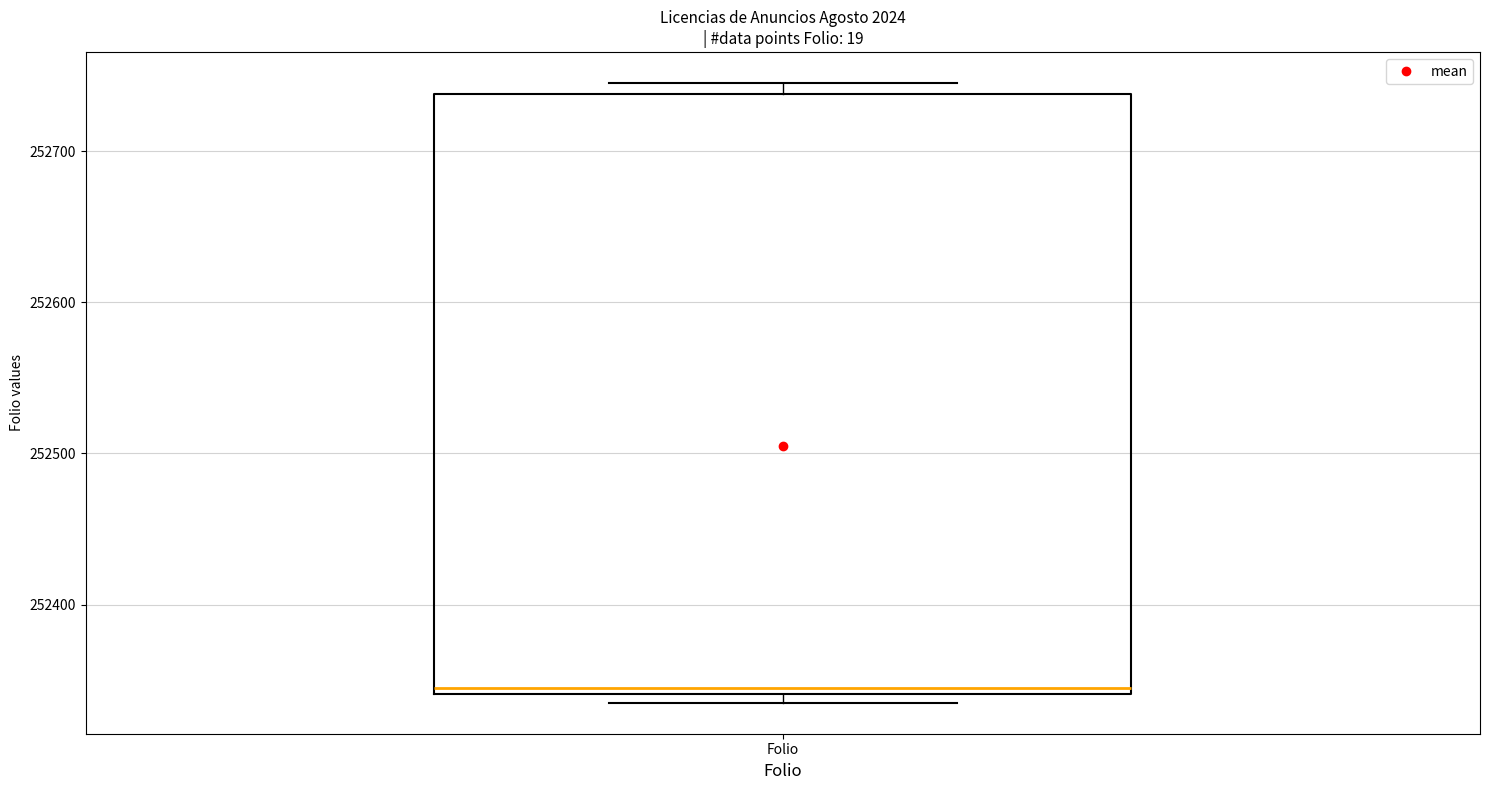

Where is the lower edge of the box for Folio on the y-axis? The values are not printed on the chart, so give them approximately, as read against the axis.

252340